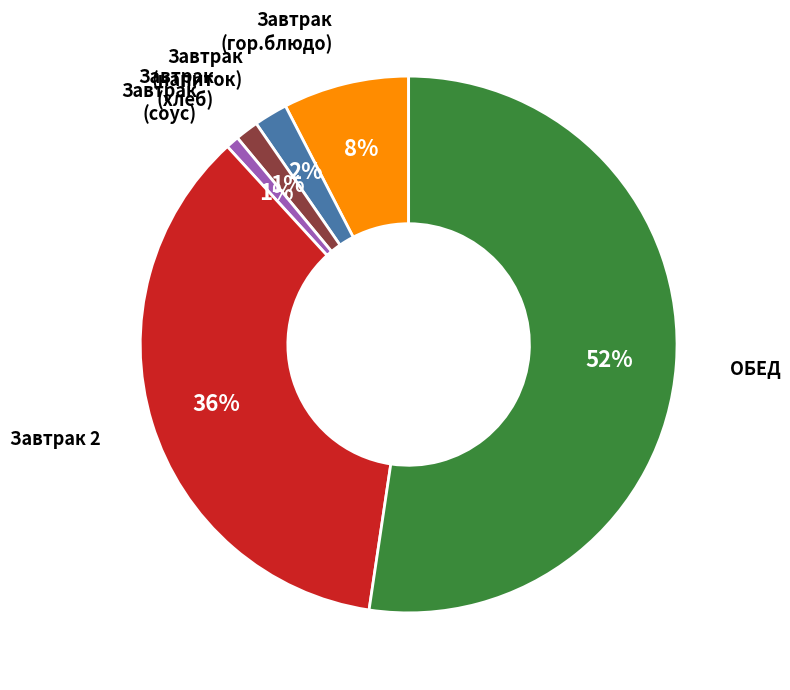

Is there any slice that represents more than half of the pie?

Yes